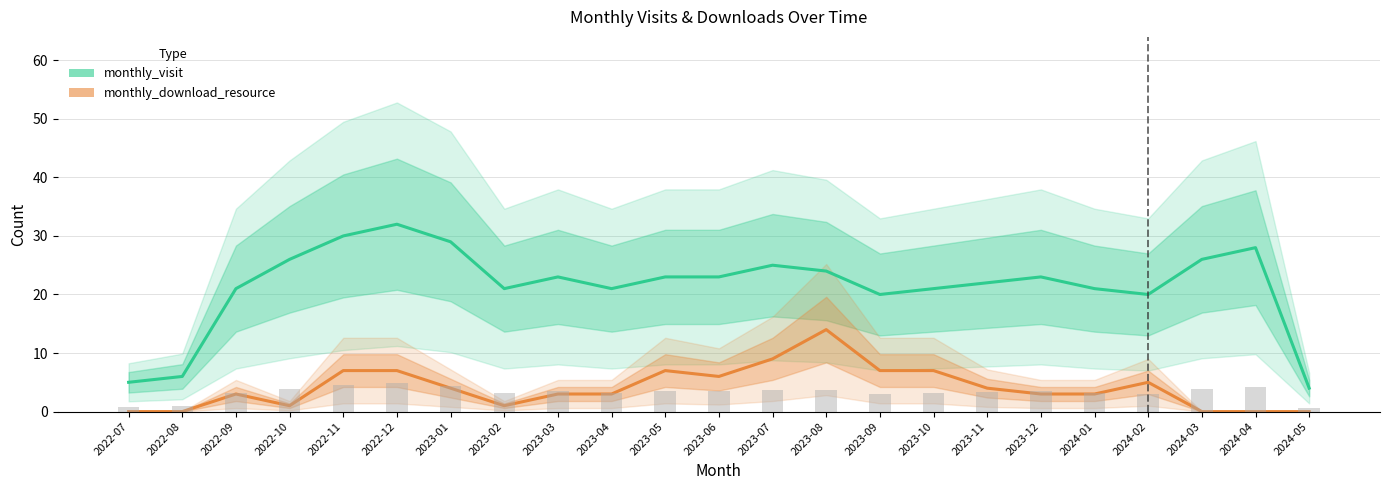

Reading right to left, transcribe all the data shown in this chart.

monthly_visit: 2024-05=4	2024-04=28	2024-03=26	2024-02=20	2024-01=21	2023-12=23	2023-11=22	2023-10=21	2023-09=20	2023-08=24	2023-07=25	2023-06=23	2023-05=23	2023-04=21	2023-03=23	2023-02=21	2023-01=29	2022-12=32	2022-11=30	2022-10=26	2022-09=21	2022-08=6	2022-07=5
monthly_download_resource: 2024-05=0	2024-04=0	2024-03=0	2024-02=5	2024-01=3	2023-12=3	2023-11=4	2023-10=7	2023-09=7	2023-08=14	2023-07=9	2023-06=6	2023-05=7	2023-04=3	2023-03=3	2023-02=1	2023-01=4	2022-12=7	2022-11=7	2022-10=1	2022-09=3	2022-08=0	2022-07=0